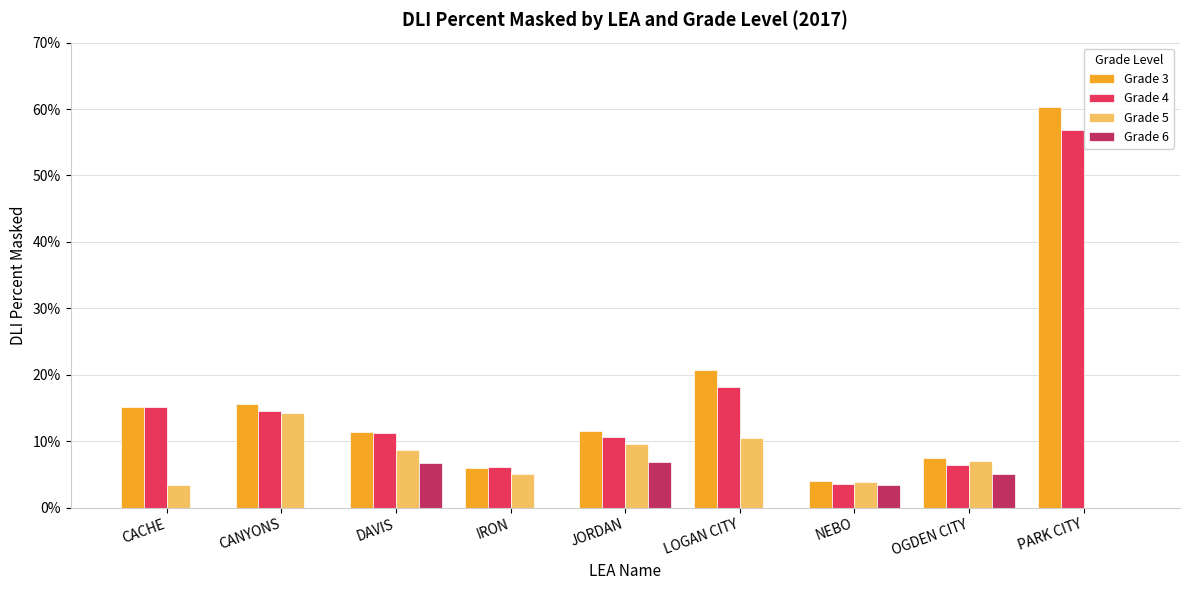

Which has a higher value, OGDEN CITY or NEBO?

OGDEN CITY